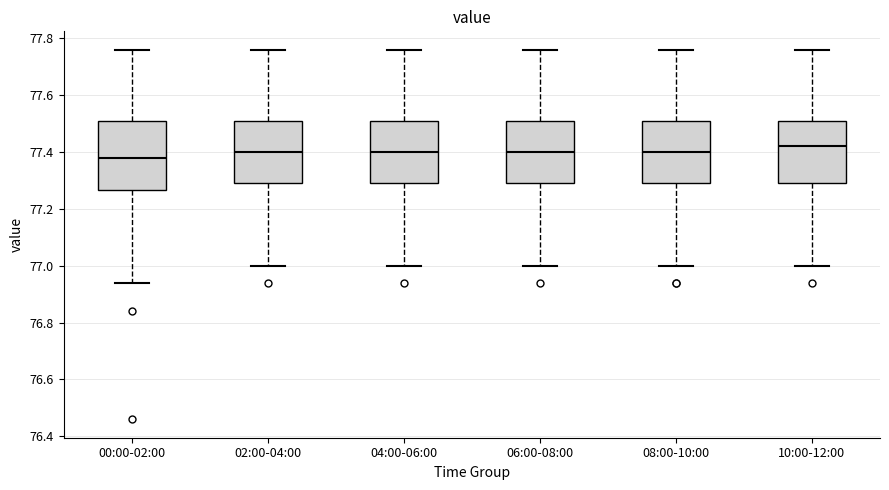

Which box's median line is the lowest?

00:00-02:00